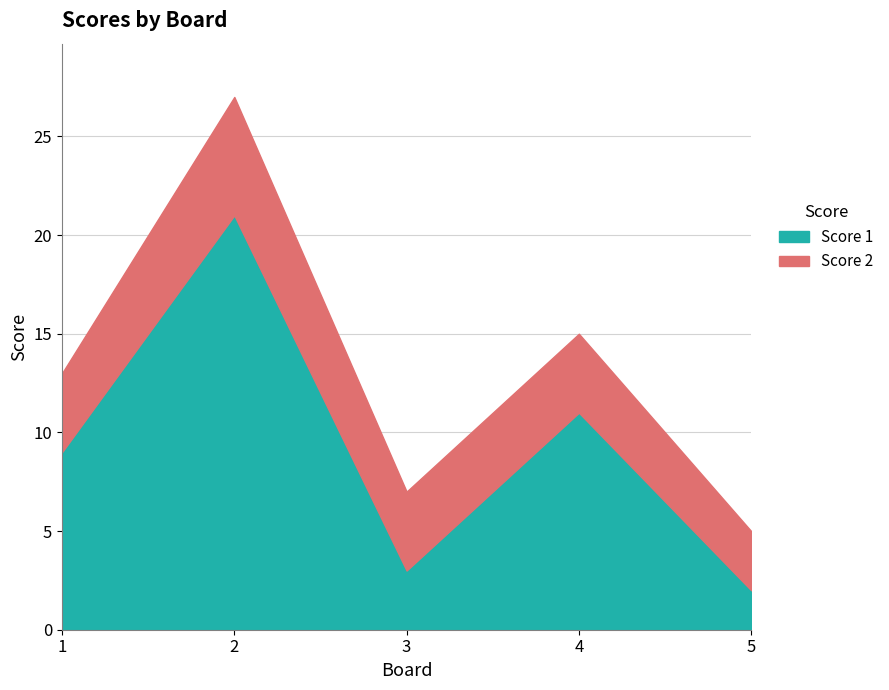

Reading left to right, transcribe all the data shown in this chart.

Score 1: 1=9	2=21	3=3	4=11	5=2
Score 2: 1=4	2=6	3=4	4=4	5=3